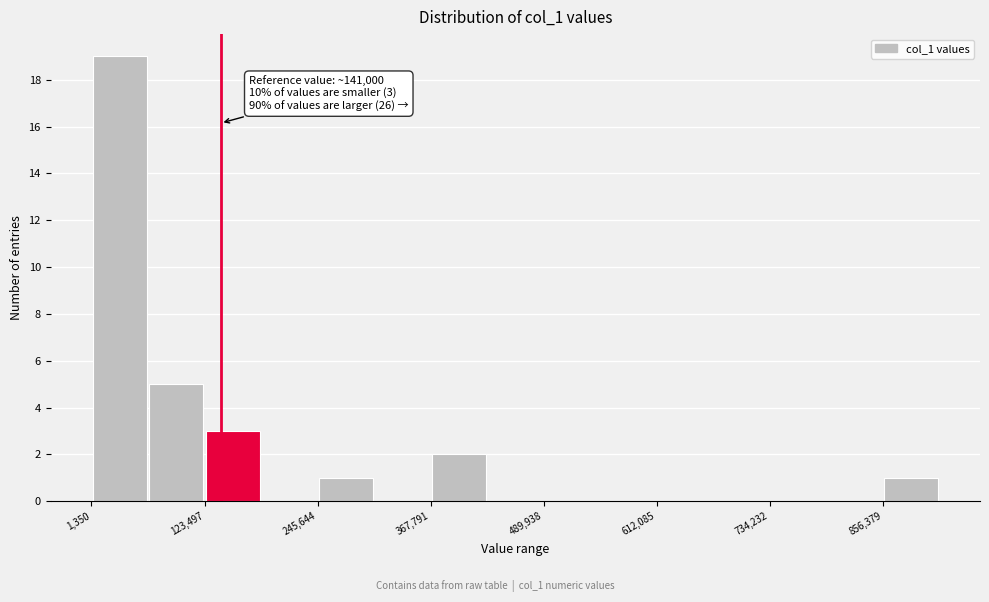

Around what value on the x-axis is the tallest bar? Give the approximate position of its centre, as read against the axis.

40000